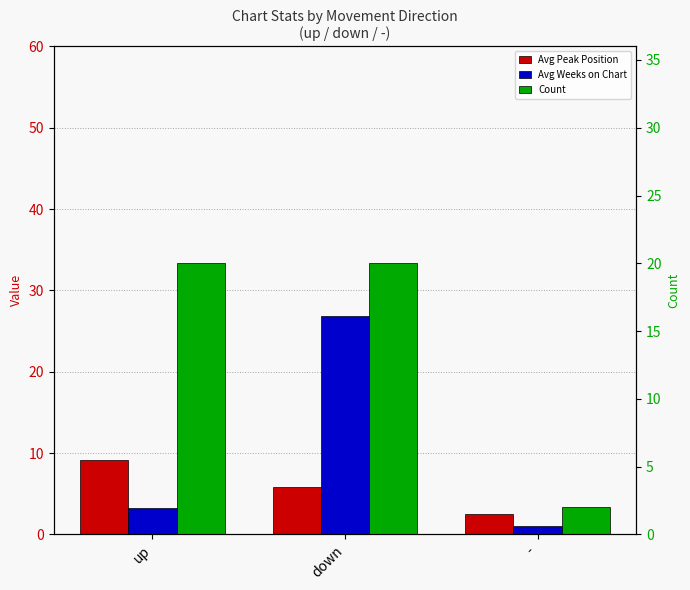

What is the smallest value displayed?

1.0